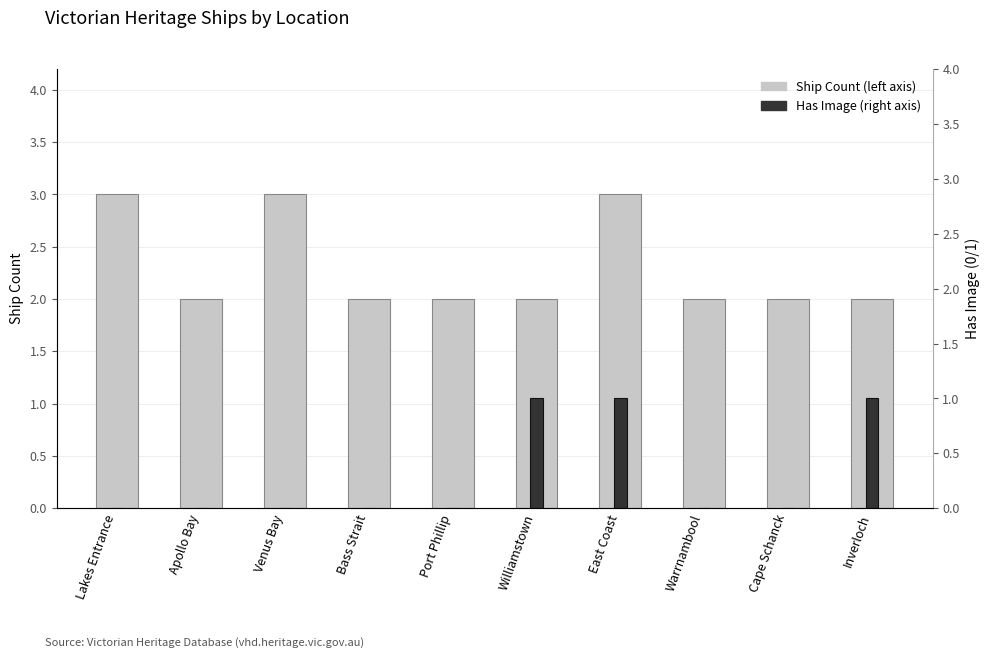

Does the chart contain stacked bars?

No